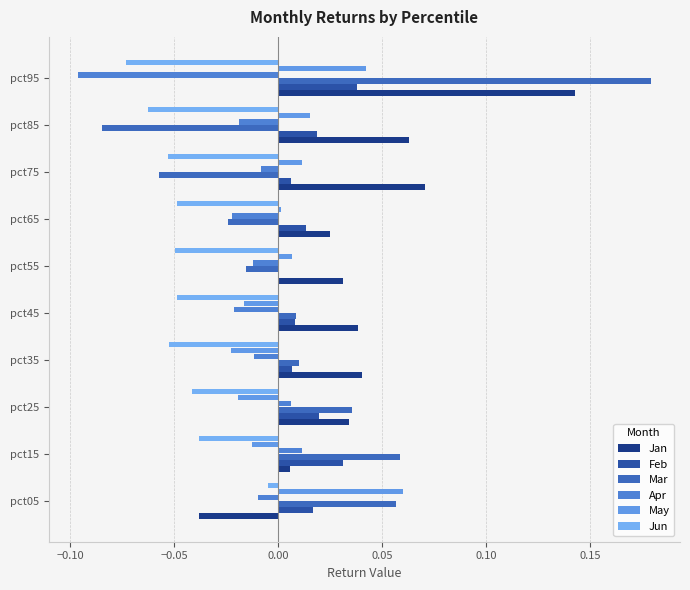

How many series are shown in this chart?

6